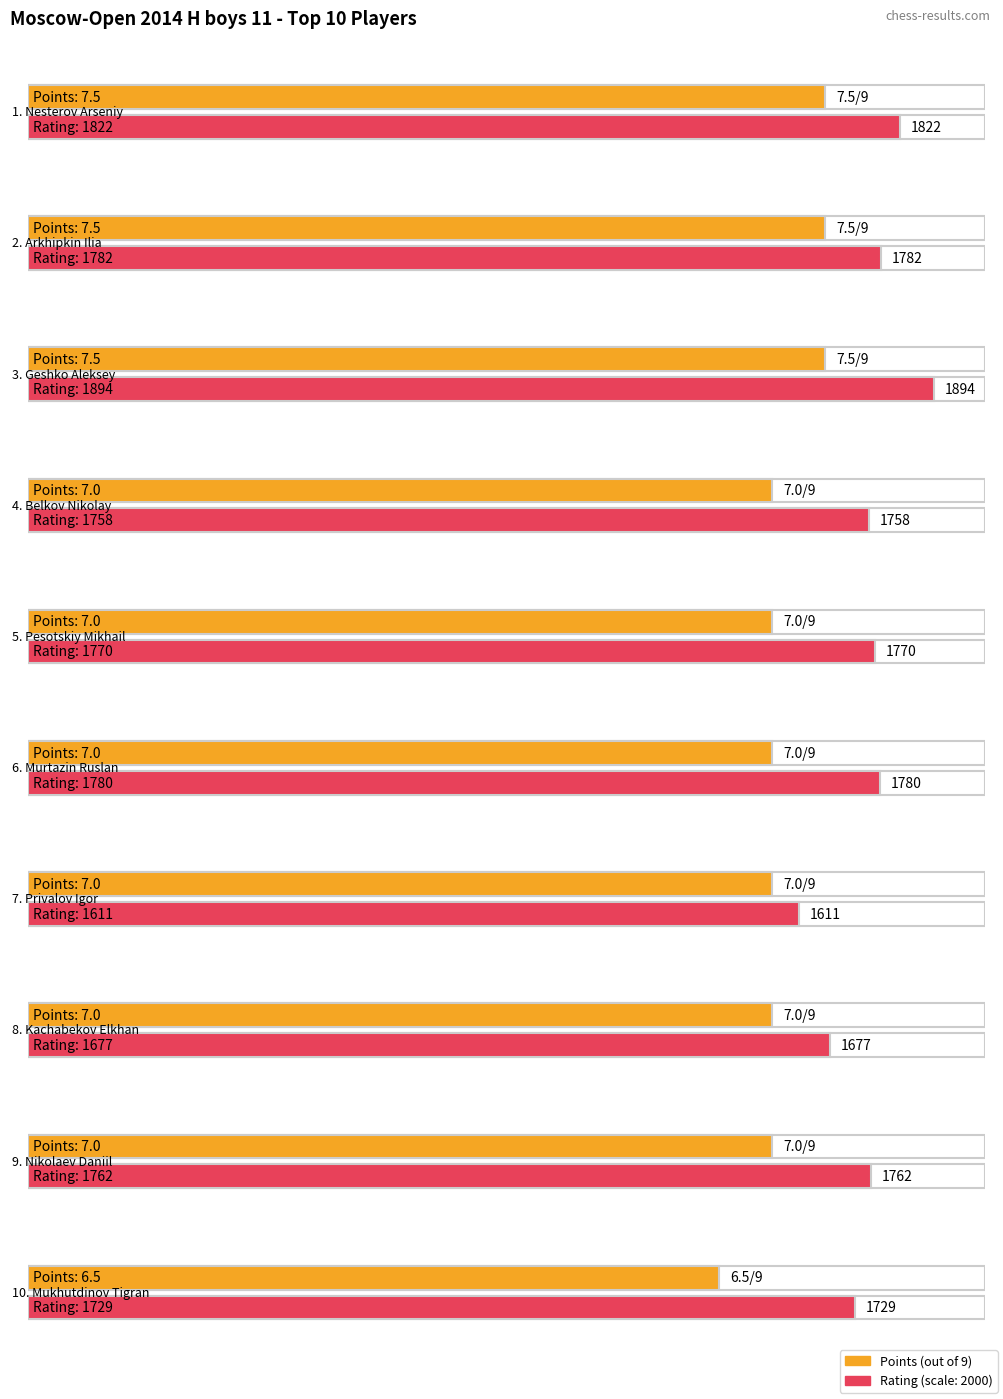

What is the difference between the values at Pesotskiy Mikhail and Mukhutdinov Tigran?

0.5